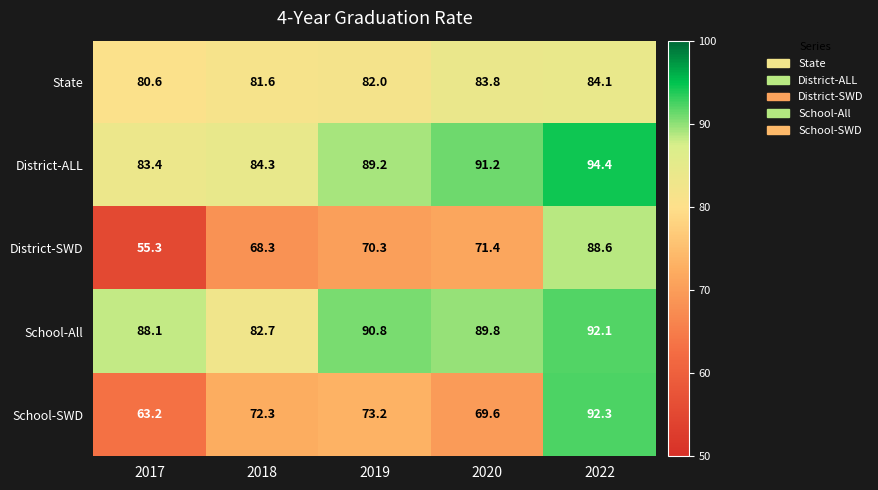

Which category has the highest value across all series?

2022